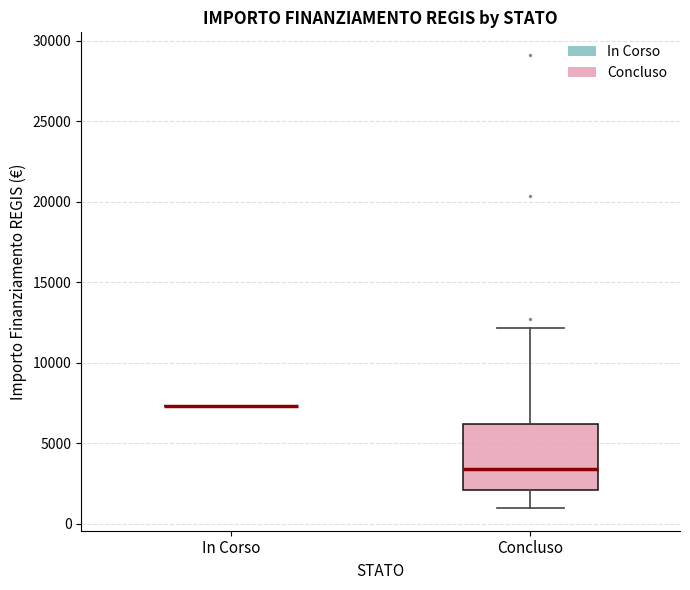

Comparing the boxes themselves (not the whiskers), which one is the tallest?

Concluso